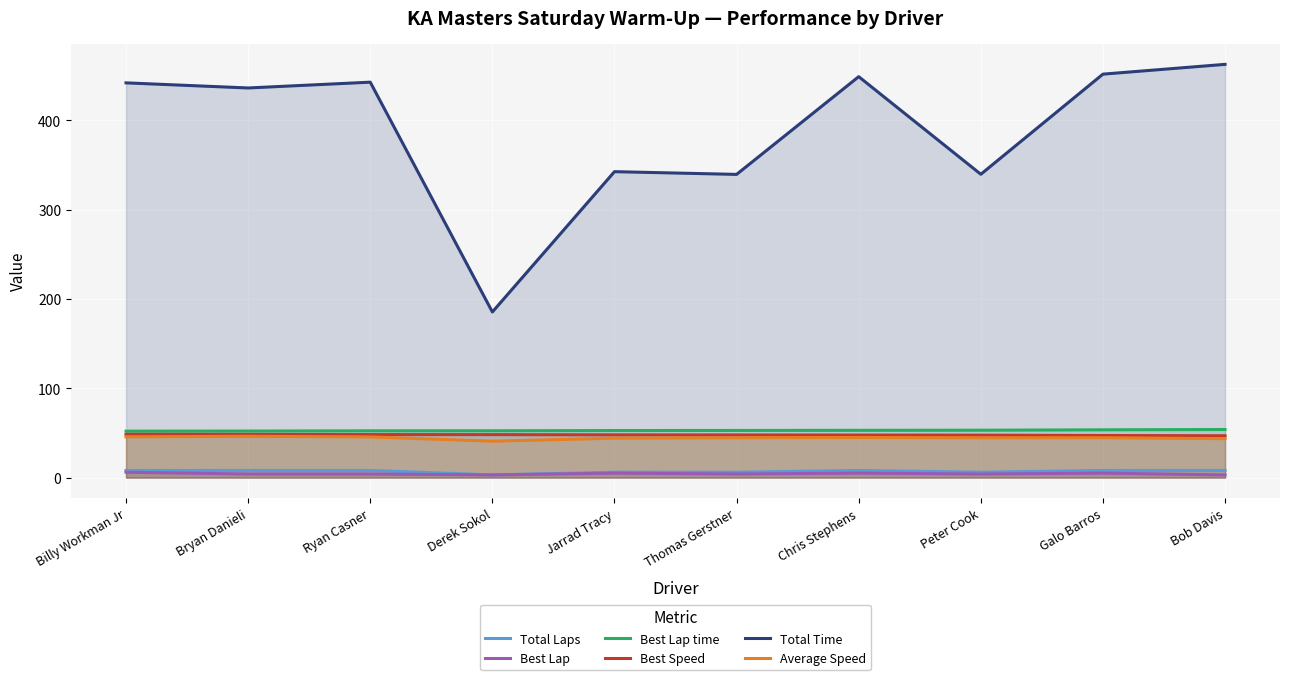

What is the lowest value of the Best Lap series?

3.0